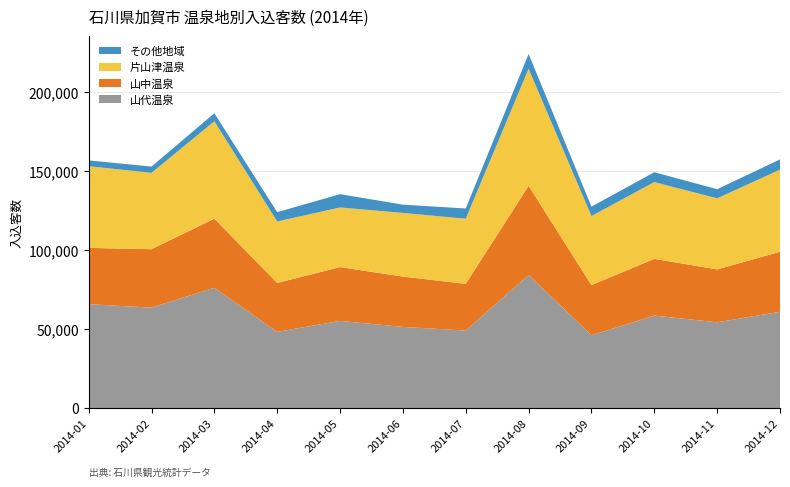

Reading right to left, extract all data points from this chart.

山代温泉: 2014-12=61000	2014-11=54321	2014-10=58577	2014-09=46144	2014-08=84266	2014-07=49092	2014-06=51396	2014-05=55213	2014-04=48249	2014-03=76184	2014-02=63613	2014-01=65802
山中温泉: 2014-12=38000	2014-11=33500	2014-10=35921	2014-09=31759	2014-08=56483	2014-07=29590	2014-06=31891	2014-05=34075	2014-04=31009	2014-03=43790	2014-02=37016	2014-01=35636
片山津温泉: 2014-12=52000	2014-11=45000	2014-10=48647	2014-09=43726	2014-08=74107	2014-07=41244	2014-06=40304	2014-05=37755	2014-04=38914	2014-03=61666	2014-02=48356	2014-01=51748
その他地域: 2014-12=6500	2014-11=5800	2014-10=6235	2014-09=5943	2014-08=9411	2014-07=6481	2014-06=5253	2014-05=8433	2014-04=5892	2014-03=5099	2014-02=3962	2014-01=3683